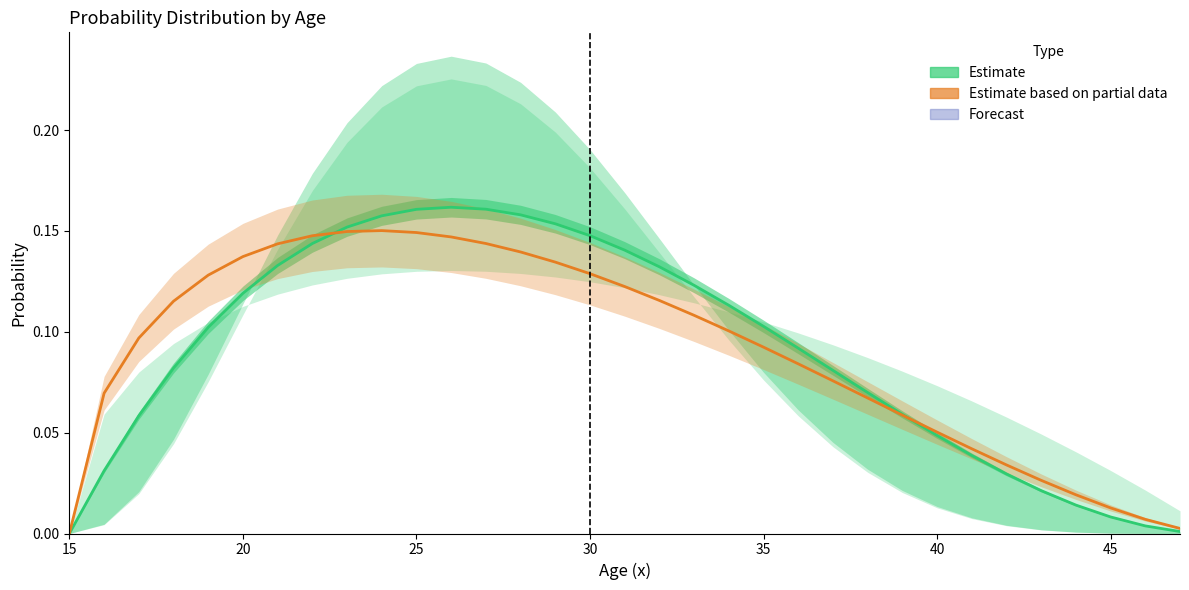

Reading left to right, what are all the values shown in this chart?

0.0	0.1	0.1	0.1	0.1	0.1	0.1	0.1	0.1	0.2	0.1	0.1	0.1	0.1	0.1	0.1	0.1	0.1	0.1	0.1	0.1	0.1	0.1	0.1	0.1	0.1	0.0	0.0	0.0	0.0	0.0	0.0	0.0